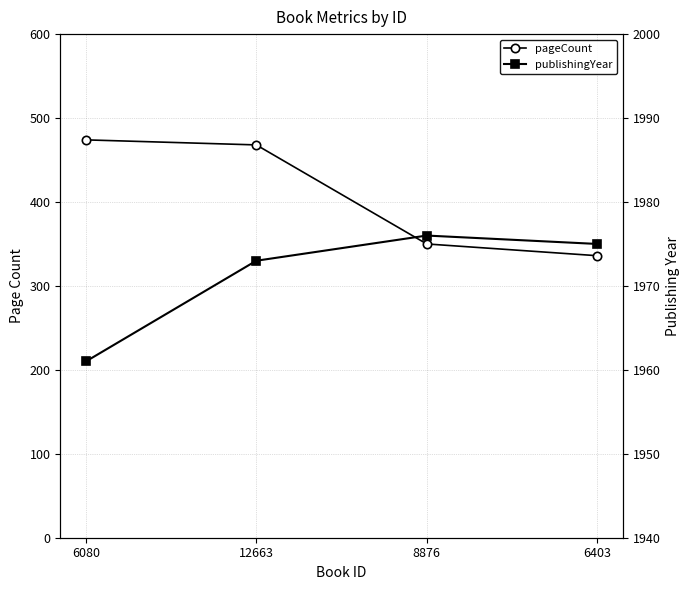

Is it true that publishingYear equals 880 at 8876?

False